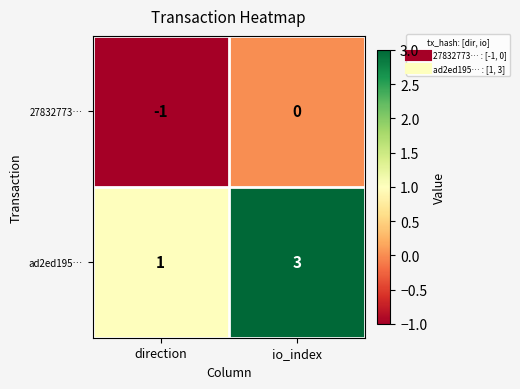

The value of 27832773… at direction is 0. True or false?

False